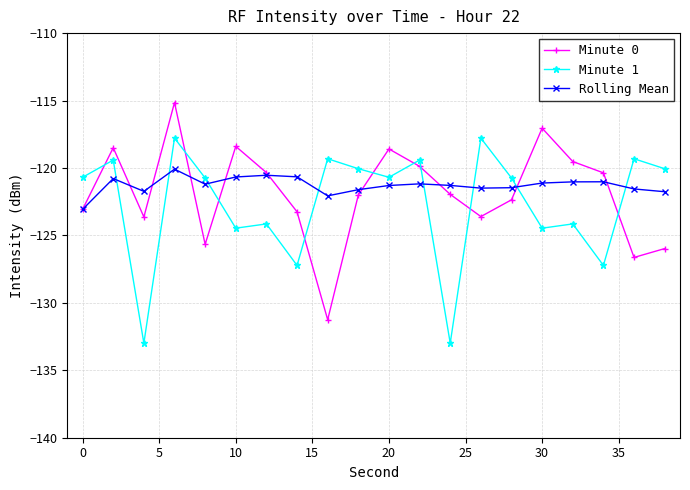

How many lines are shown in the chart?

3